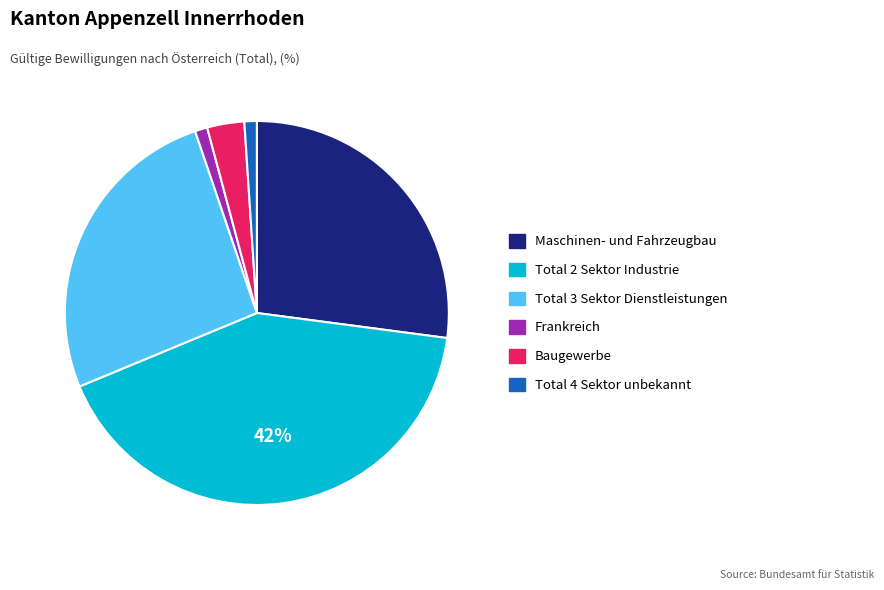

Does Total 4 Sektor unbekannt account for over 50% of the chart?

No